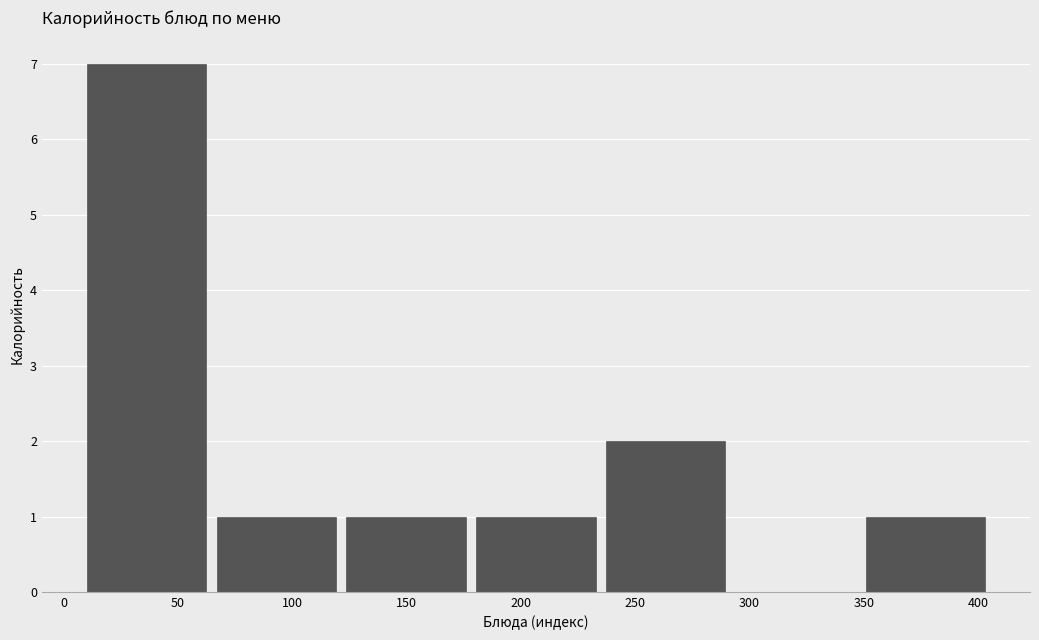

Reading left to right, list every bar in this chart as the range it spans on the x-axis followed by its height. Neither the bar edges nor the heights are printed on the chart, so give them approximately, as read against the axes.

10 to 65: 7
65 to 120: 1
120 to 180: 1
180 to 235: 1
235 to 290: 2
290 to 350: 0
350 to 405: 1